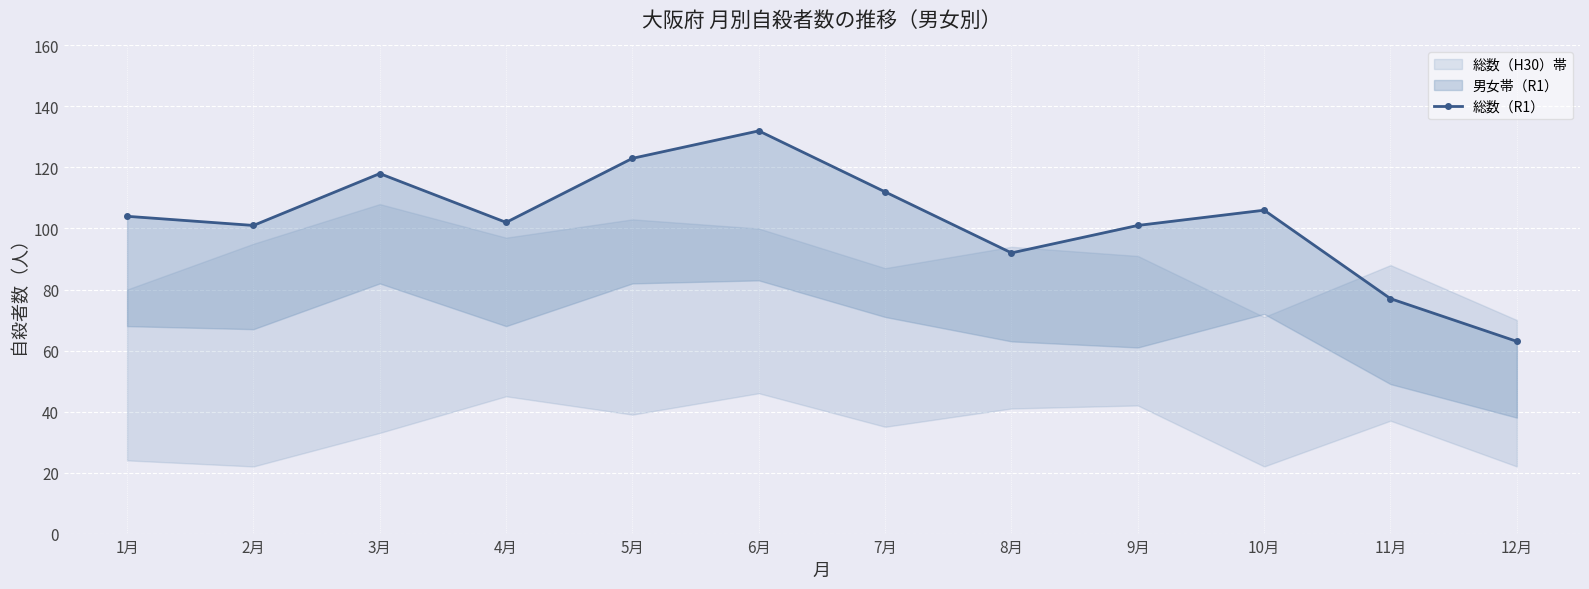

What is the approximate value at 3月, to the nearest 5?

120